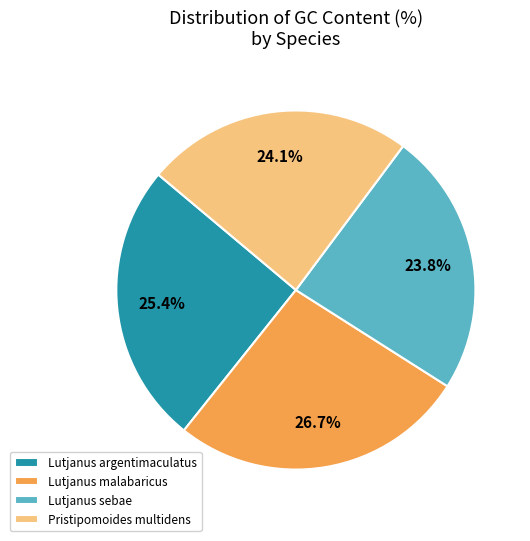

Is there any slice that represents more than half of the pie?

No